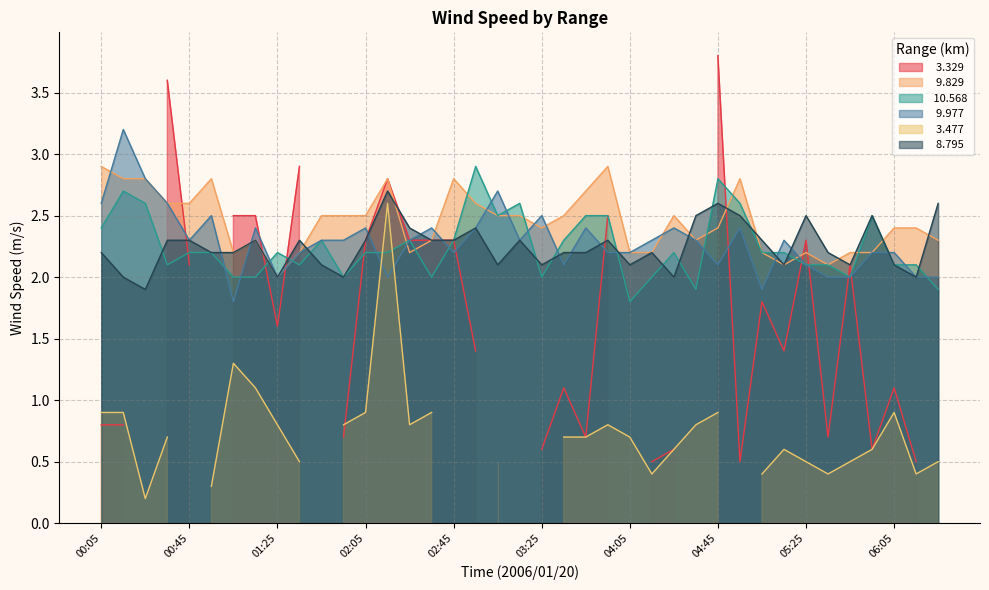

What value does the   8.795 series have at 04:45?

2.6